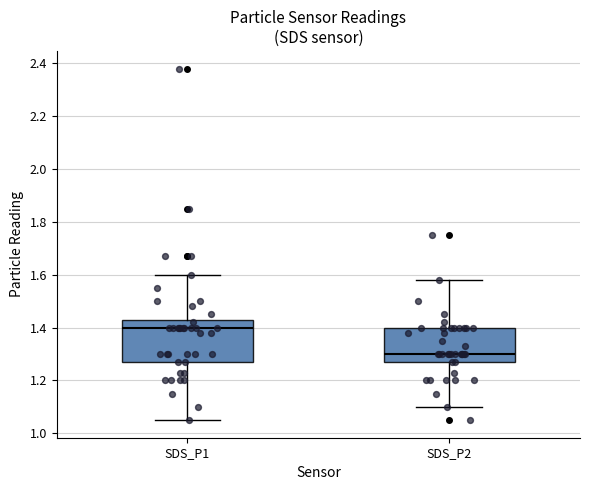

Which box is the tallest, from its lower edge to its upper edge?

SDS_P1